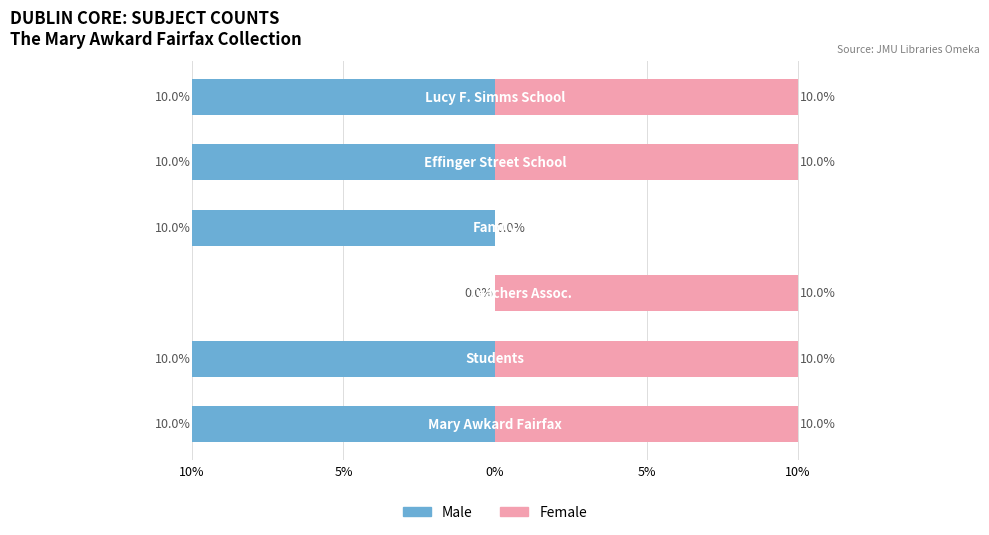

Is the value of Male at 10% greater than the value of Female at 10%?

No